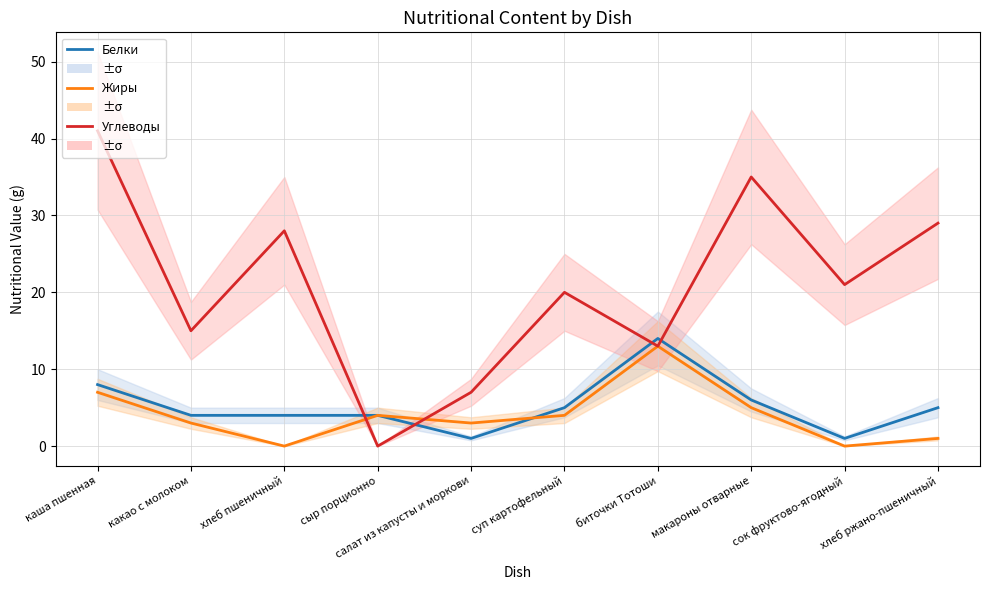

At макароны отварные, list the series in order from smallest to largest.

Жиры, Белки, Углеводы